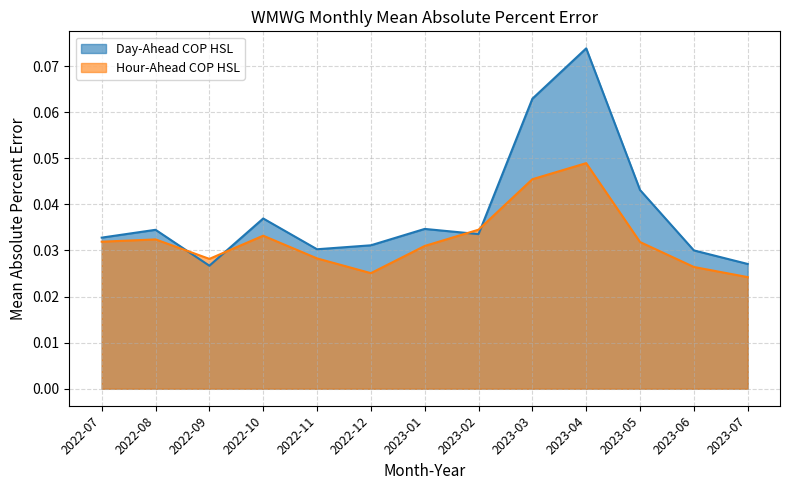

Count the Day-Ahead COP HSL values in the range 0 to 1.

13